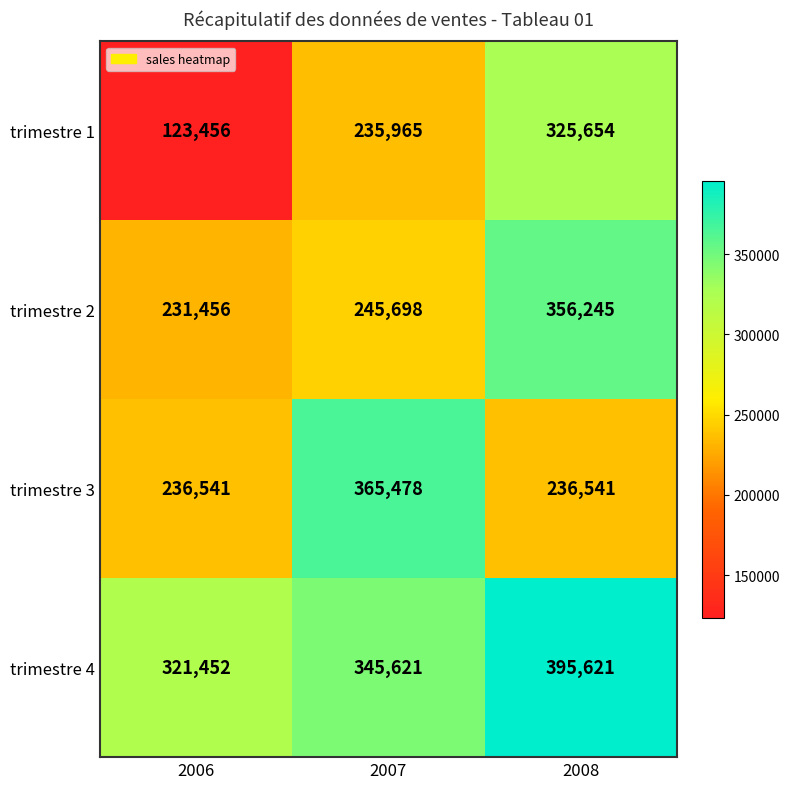

What is the sum of all trimestre 3 values?

838560